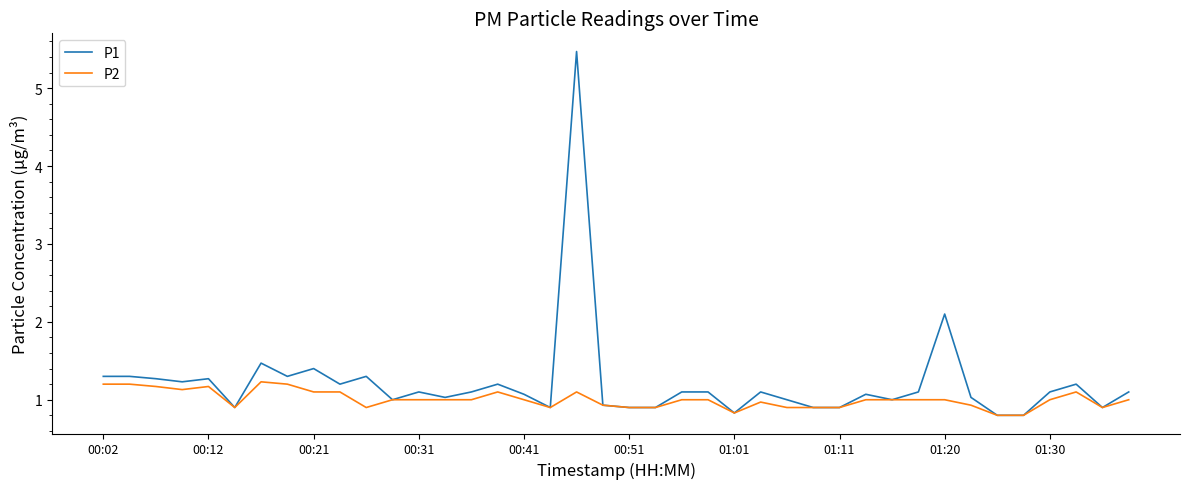

What is the lowest value of the P2 series?

0.8